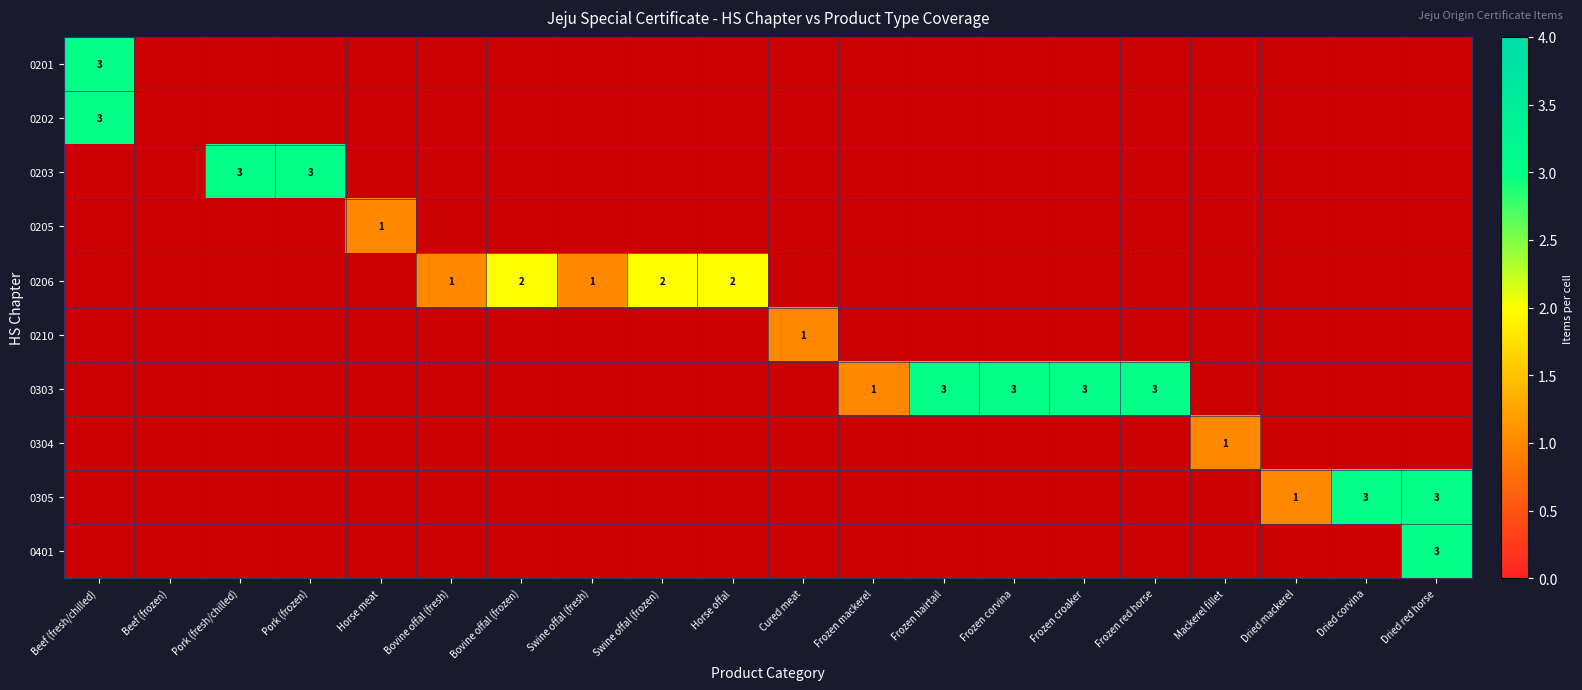

What is the smallest value displayed?

1.0